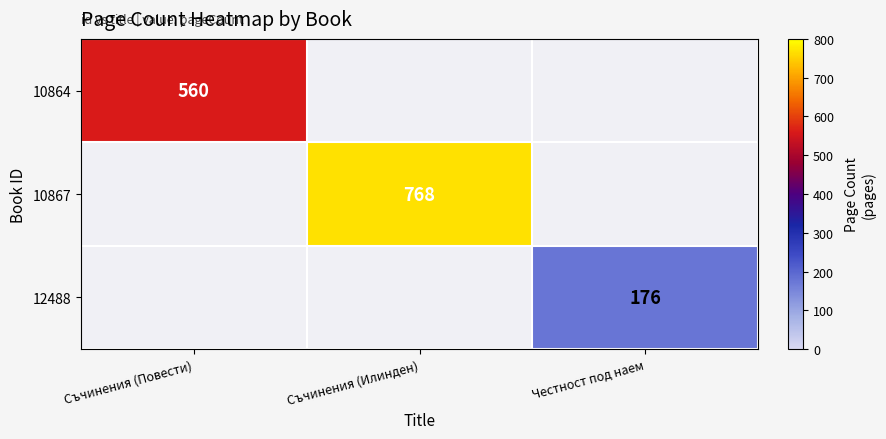

The value of 12488 at Честност под наем is 85. True or false?

False